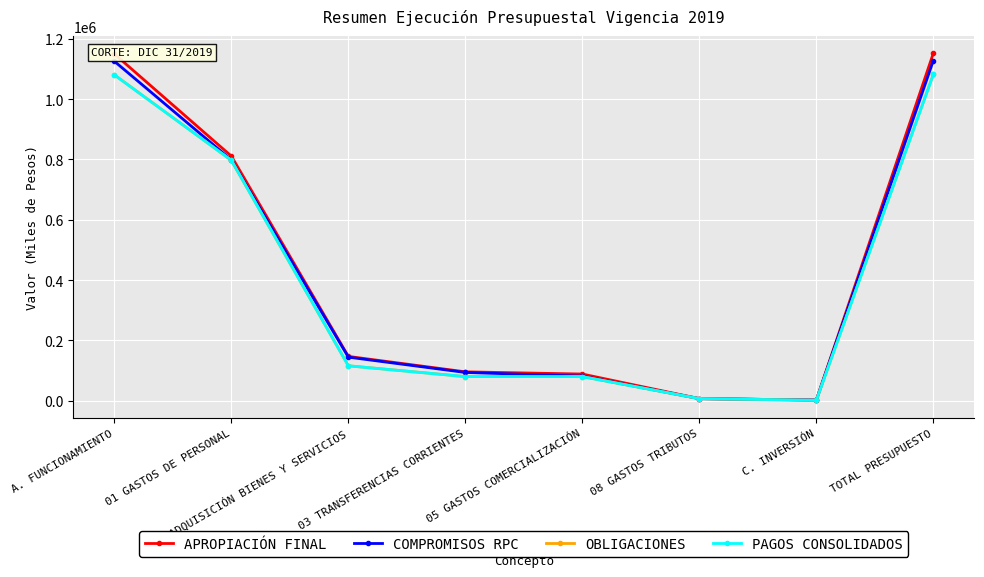

What is the difference between the highest and lowest values at 01 GASTOS DE PERSONAL?

13958.3